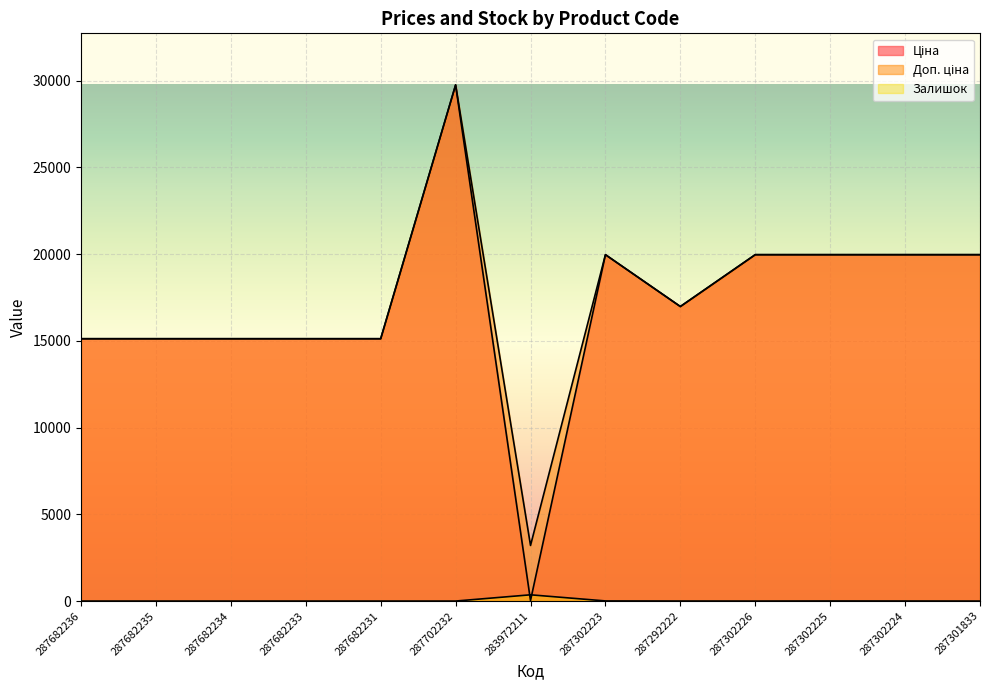

True or false: Доп. ціна has more than 1 interior local peaks.

True